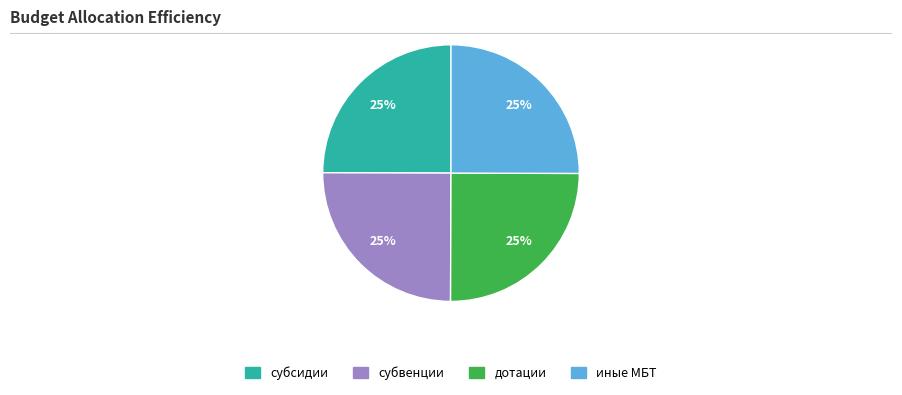

What is the ratio of the value at дотации to the value at иные МБТ?

1.0